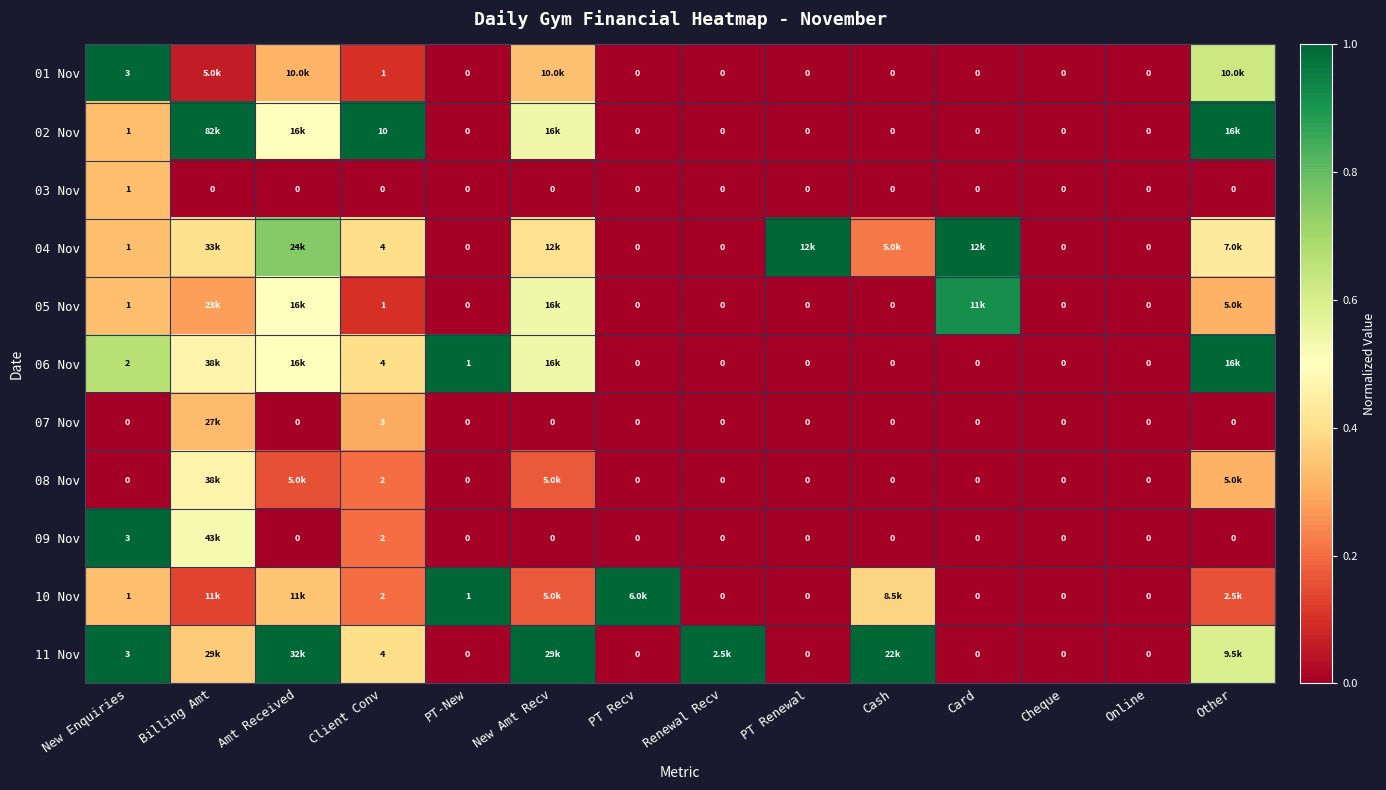

Between PT Renewal and PT Recv, which is larger?

PT Renewal